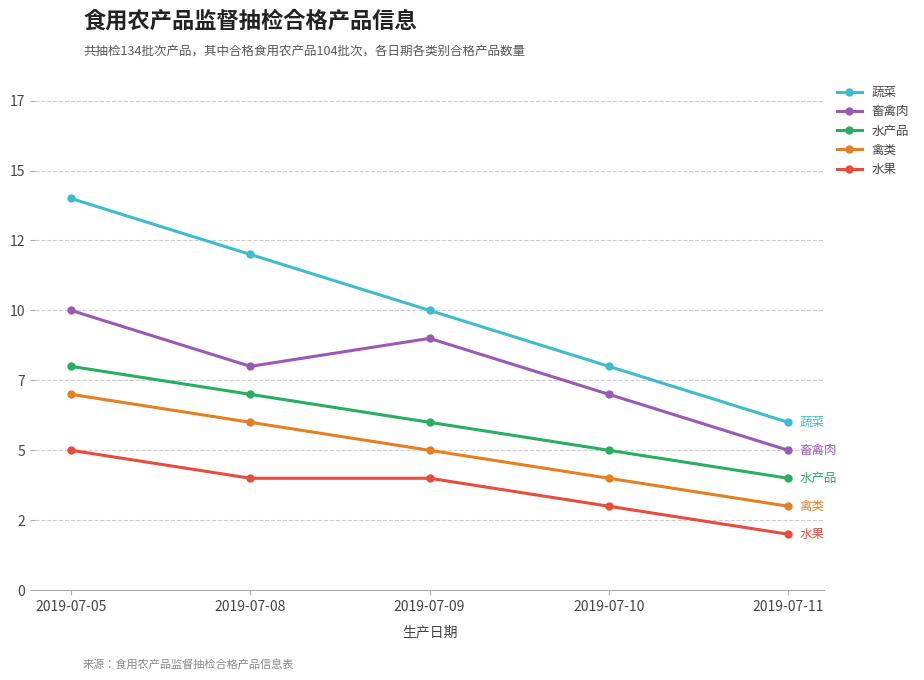

What is the sum of all 蔬菜 values?

50